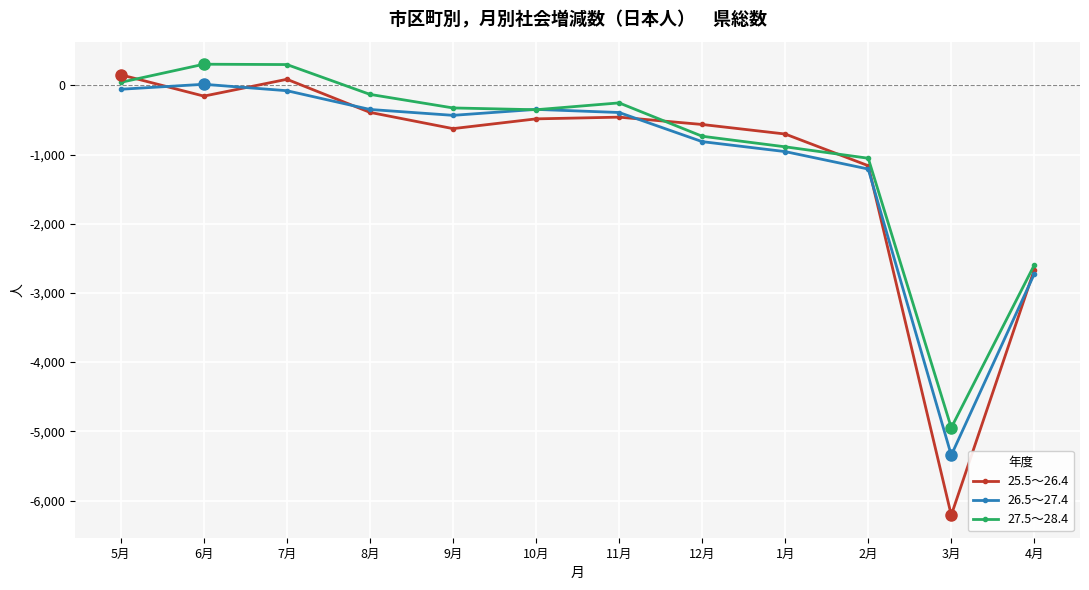

Which series has the largest total across all categories?

27.5～28.4